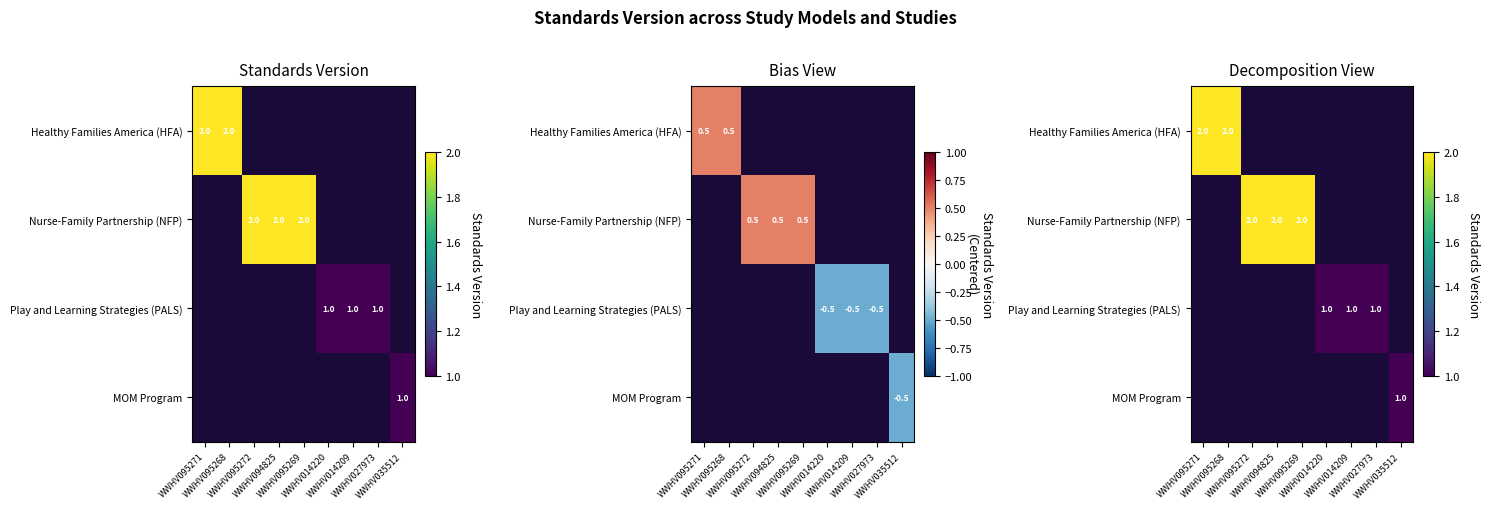

At which category does the chart reach its minimum across all series?

WWHV014220